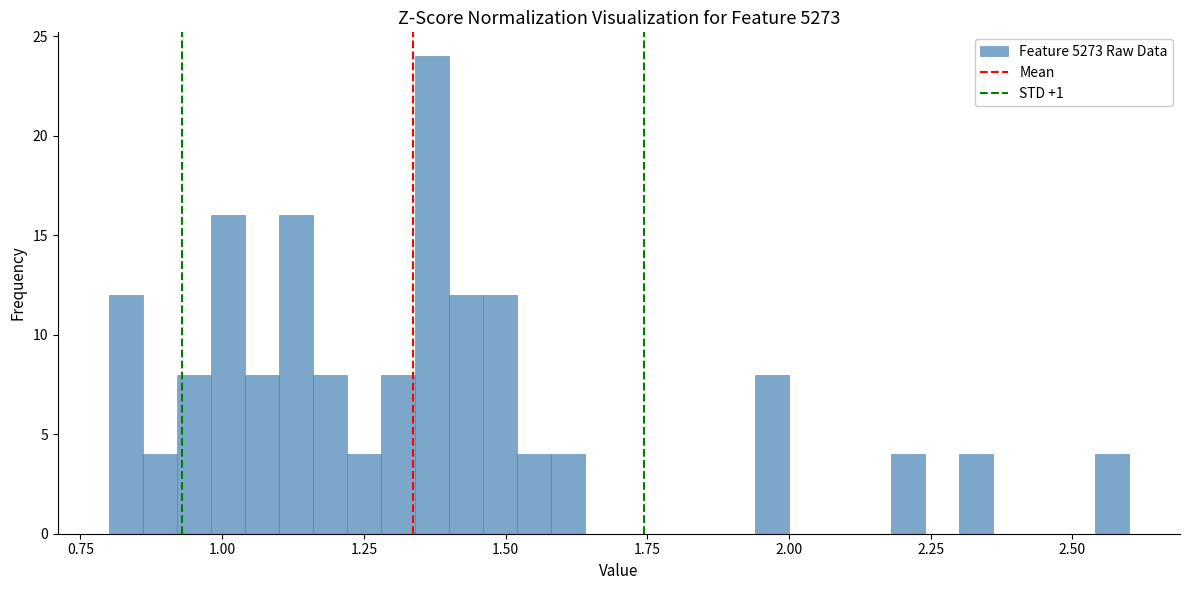

Read against the x-axis, roughly where is the centre of the tallest bar?

1.35